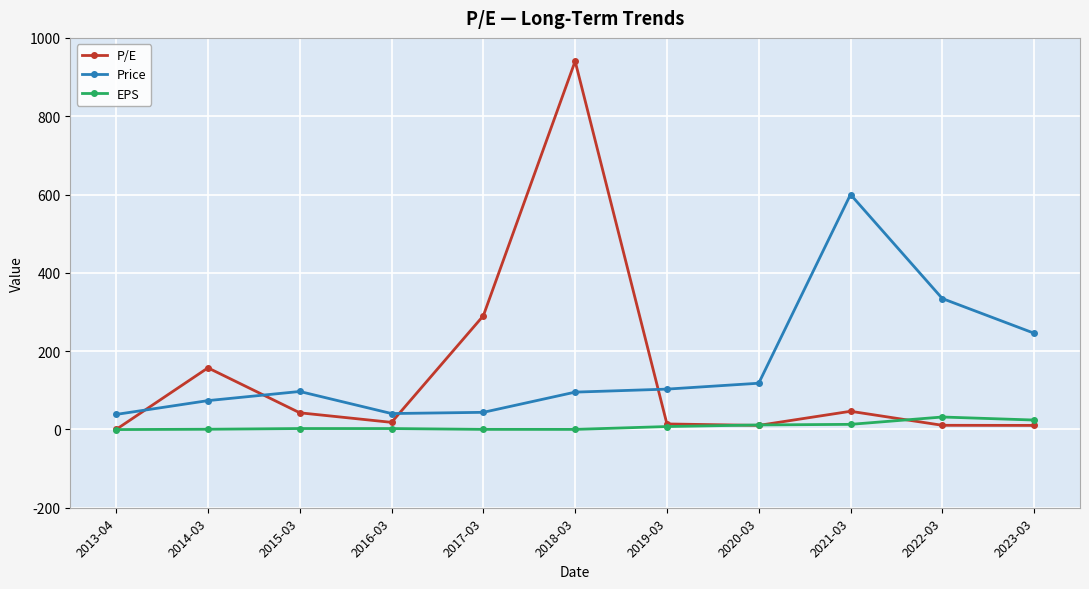

What is the value of the Price point at the 7th from the left?

103.0